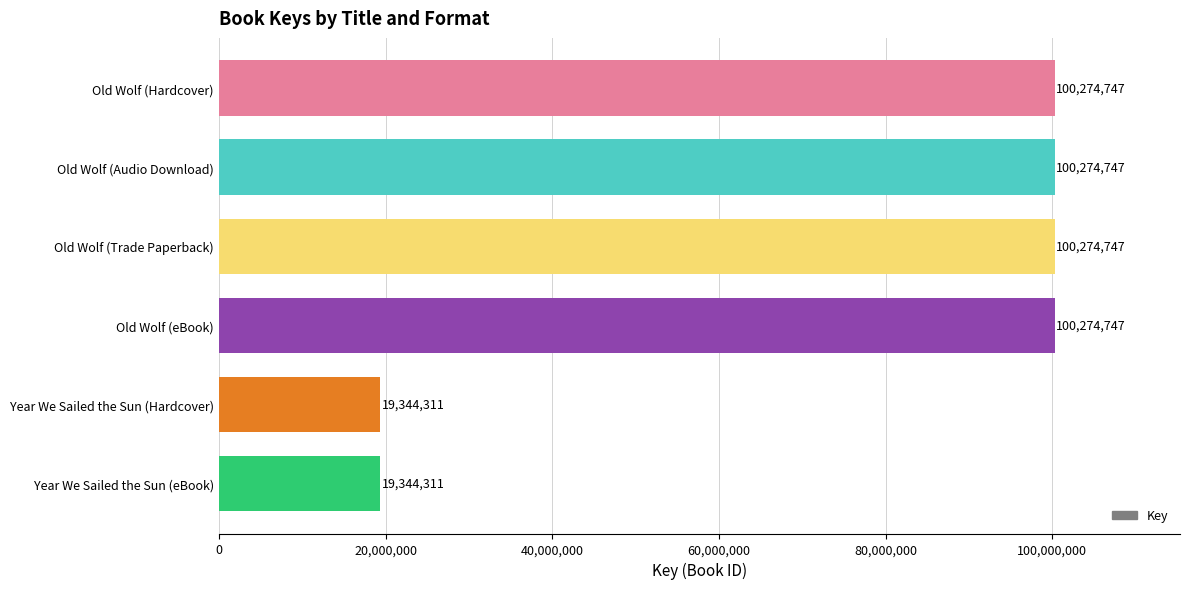

What value does the data have at Year We Sailed the Sun (eBook)?

19344311